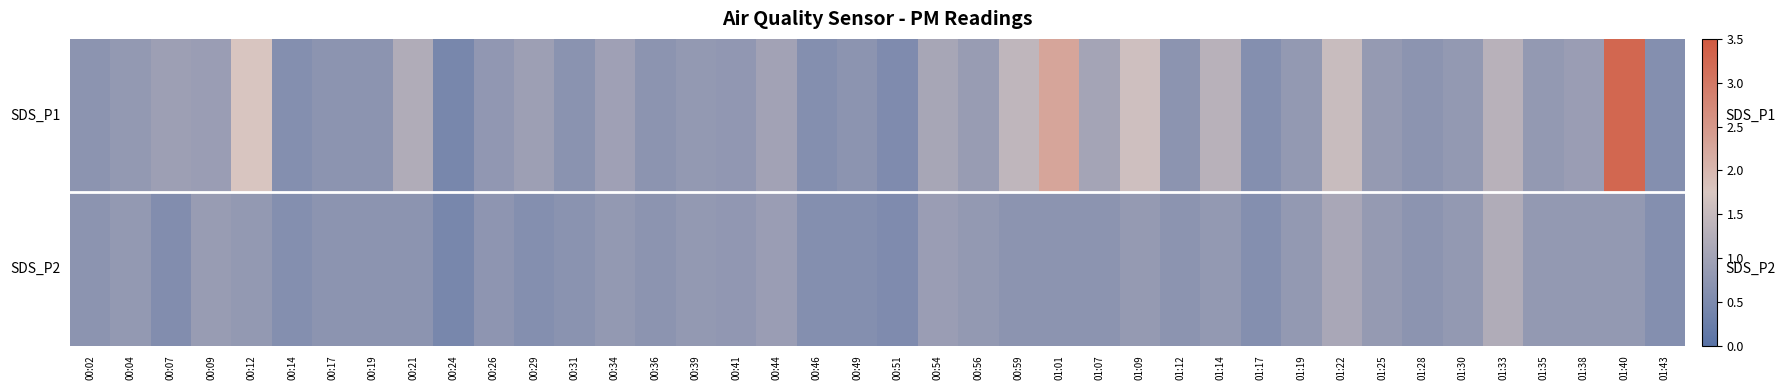

Which series has the largest total across all categories?

SDS_P1